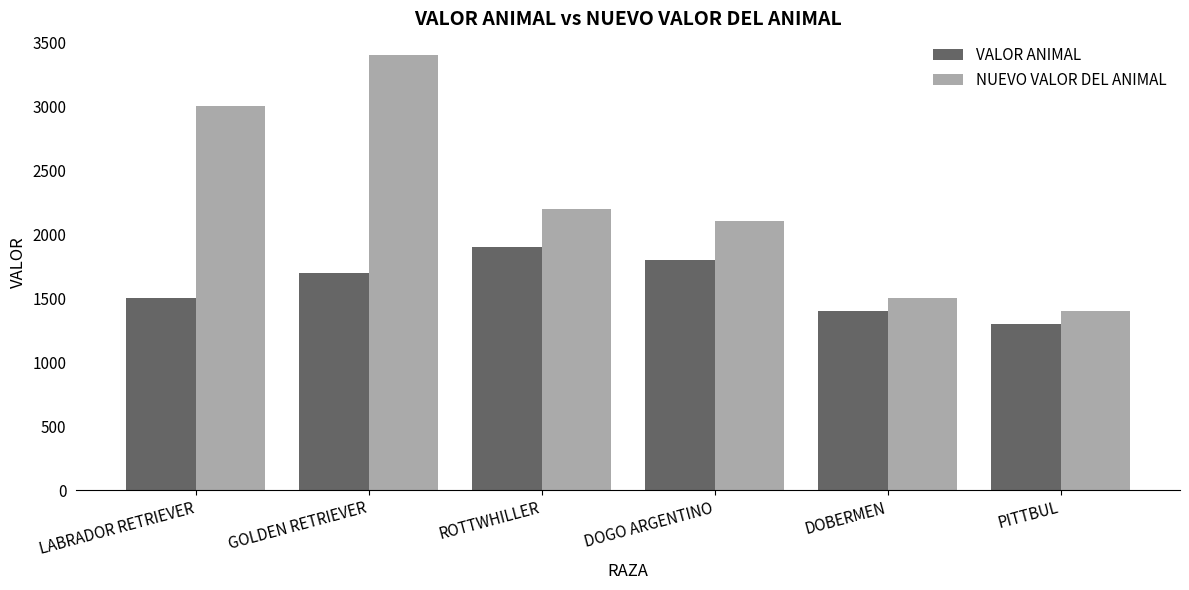

Reading right to left, list all the values displayed in this chart.

VALOR ANIMAL: PITTBUL=1300	DOBERMEN=1400	DOGO ARGENTINO=1800	ROTTWHILLER=1900	GOLDEN RETRIEVER=1700	LABRADOR RETRIEVER=1500
NUEVO VALOR DEL ANIMAL: PITTBUL=1400	DOBERMEN=1500	DOGO ARGENTINO=2100	ROTTWHILLER=2200	GOLDEN RETRIEVER=3400	LABRADOR RETRIEVER=3000